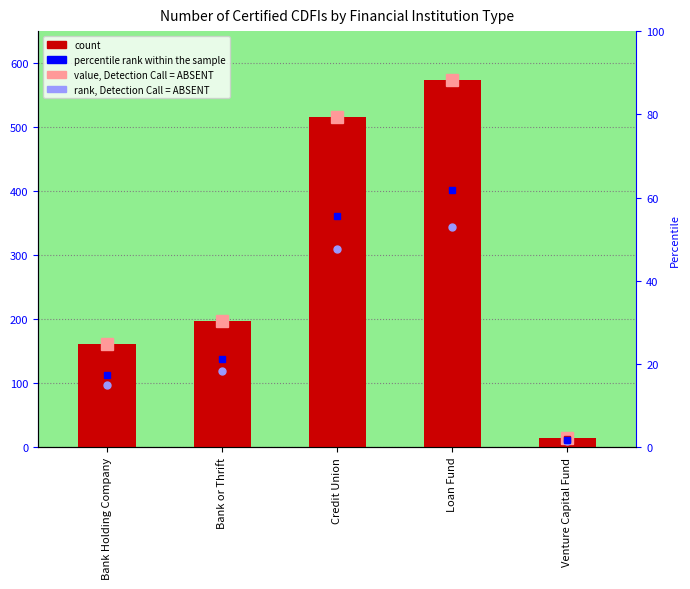

Is it true that the value at Loan Fund is 573?

True